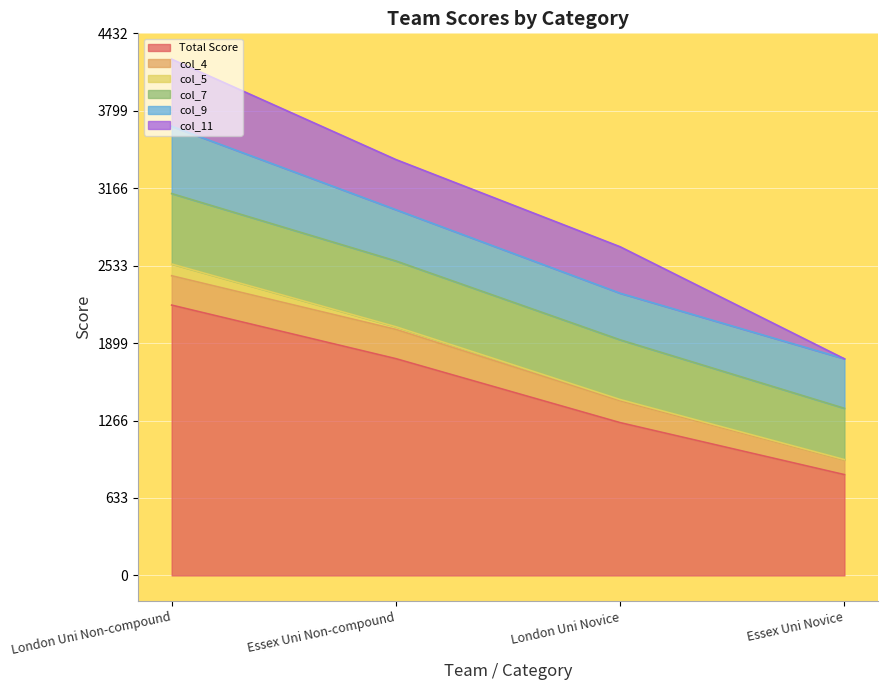

The value of col_5 at Essex Uni Novice is 4. True or false?

True